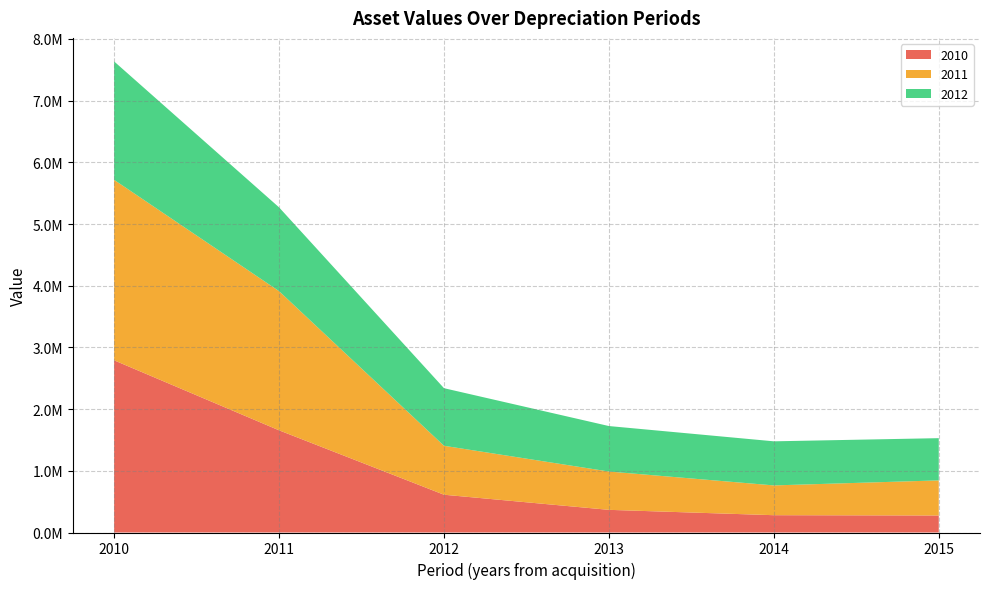

Reading left to right, what are all the values shown in this chart?

2010: 2010=2790943.4	2011=1656429.3	2012=612269.0	2013=367273.7	2014=280487.8	2015=275806.6
2011: 2010=2925186.5	2011=2255703.6	2012=793580.2	2013=621173.6	2014=482865.7	2015=568941.8
2012: 2010=1919382.1	2011=1358276.8	2012=933423.5	2013=737145.4	2014=714661.9	2015=684515.6